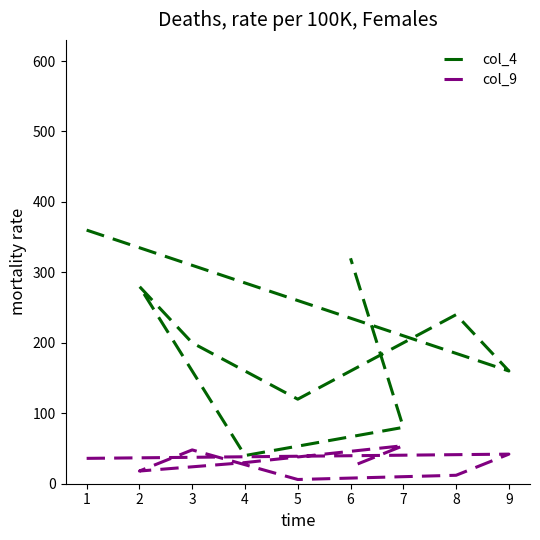

Rank the series at 5 from highest to lowest value.

col_4, col_9